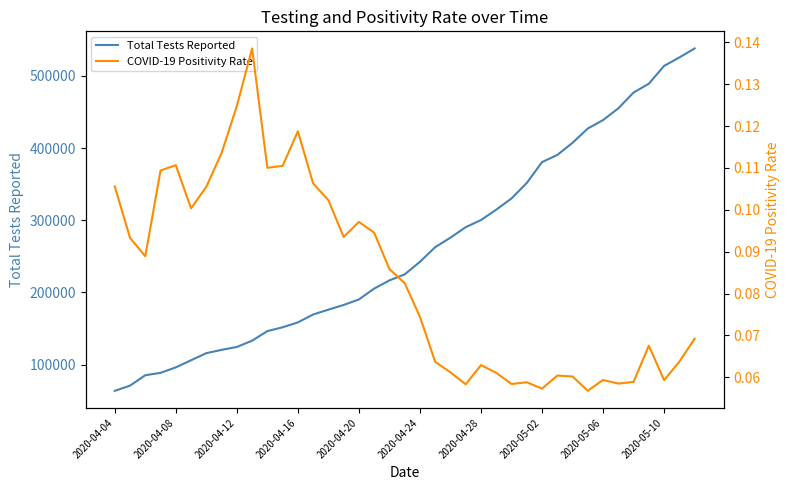

Between 22 and 36, which is larger?

36